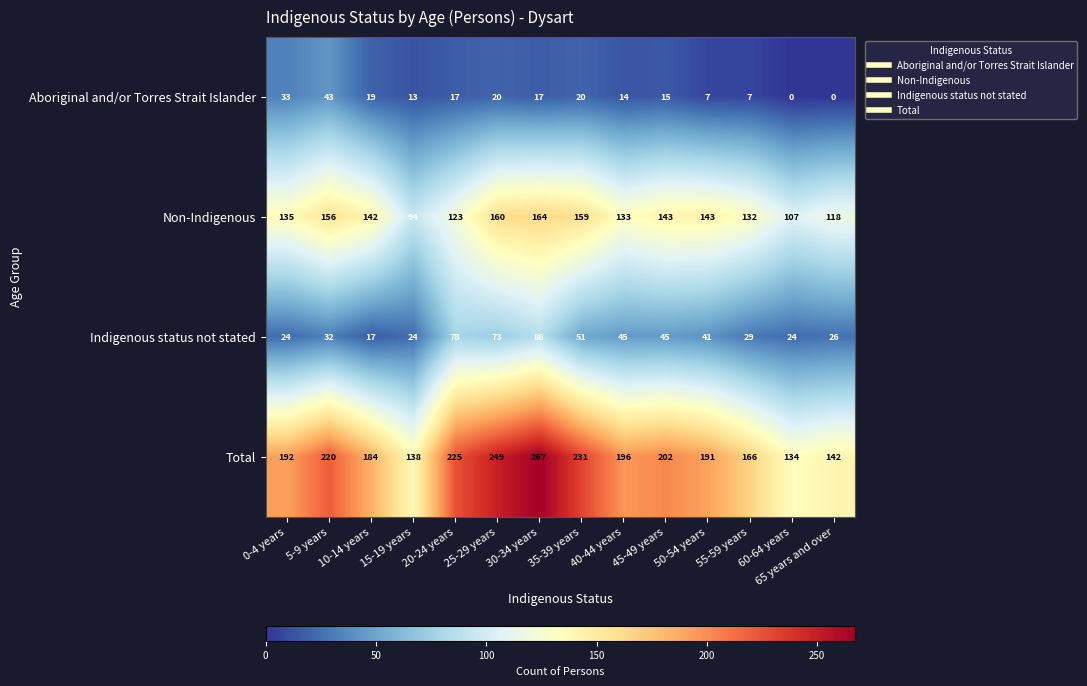

Which series has the widest spread of values?

Total